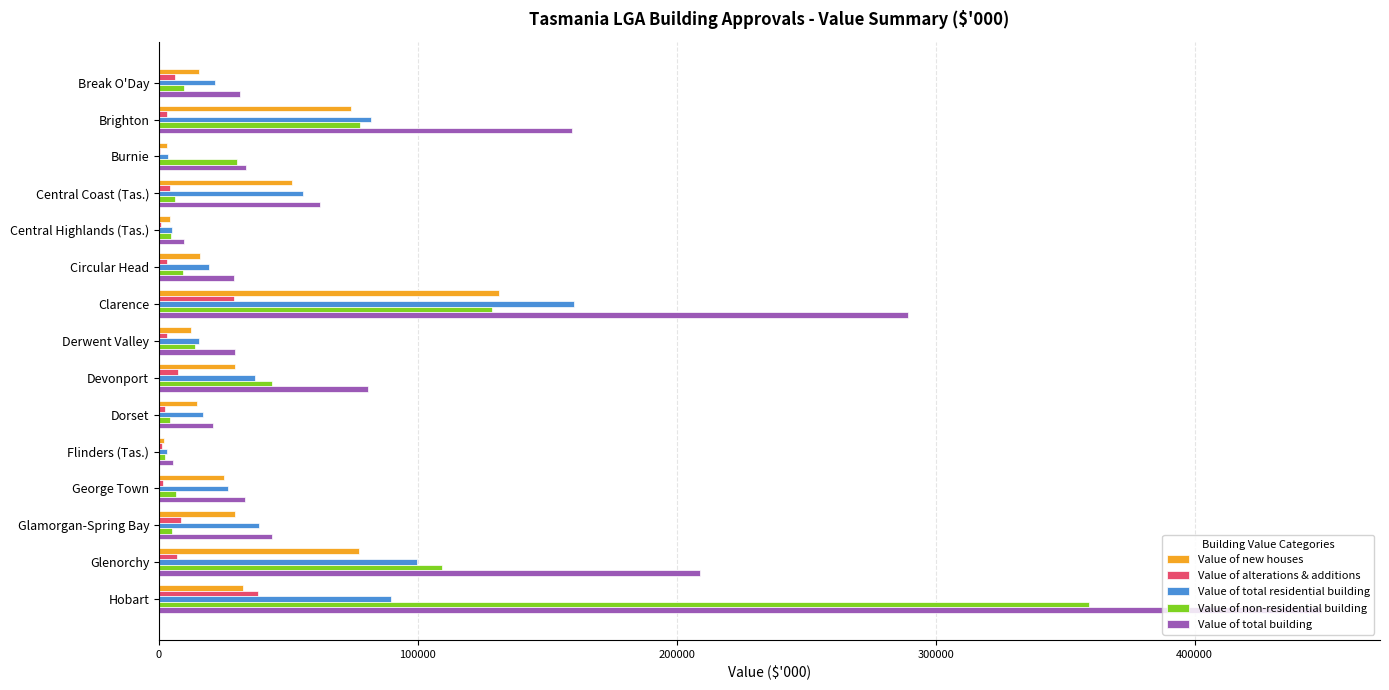

What is the maximum value shown in the chart?

449189.2